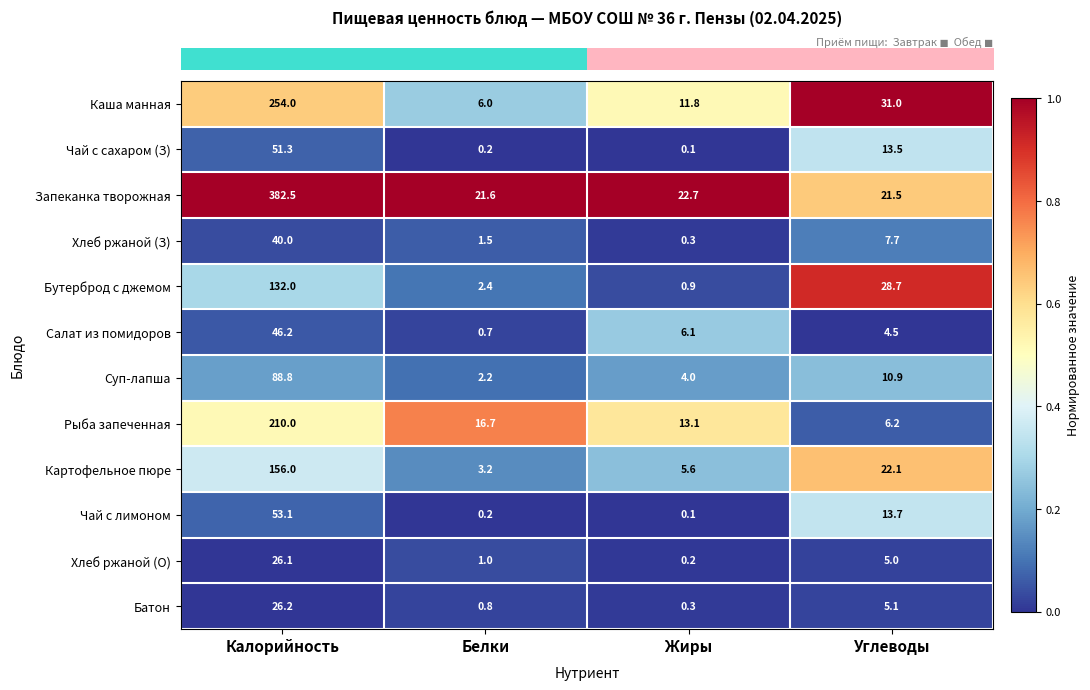

What is the sum of all Батон values?

32.4